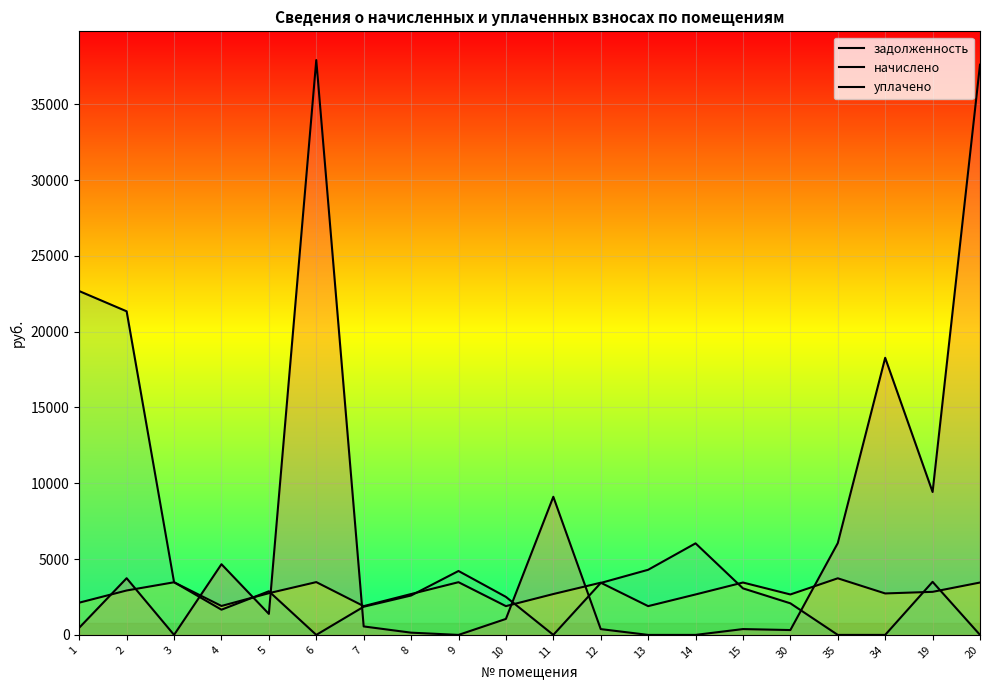

Rank the series by their average value, from highest to lowest.

задолженность, уплачено, начислено